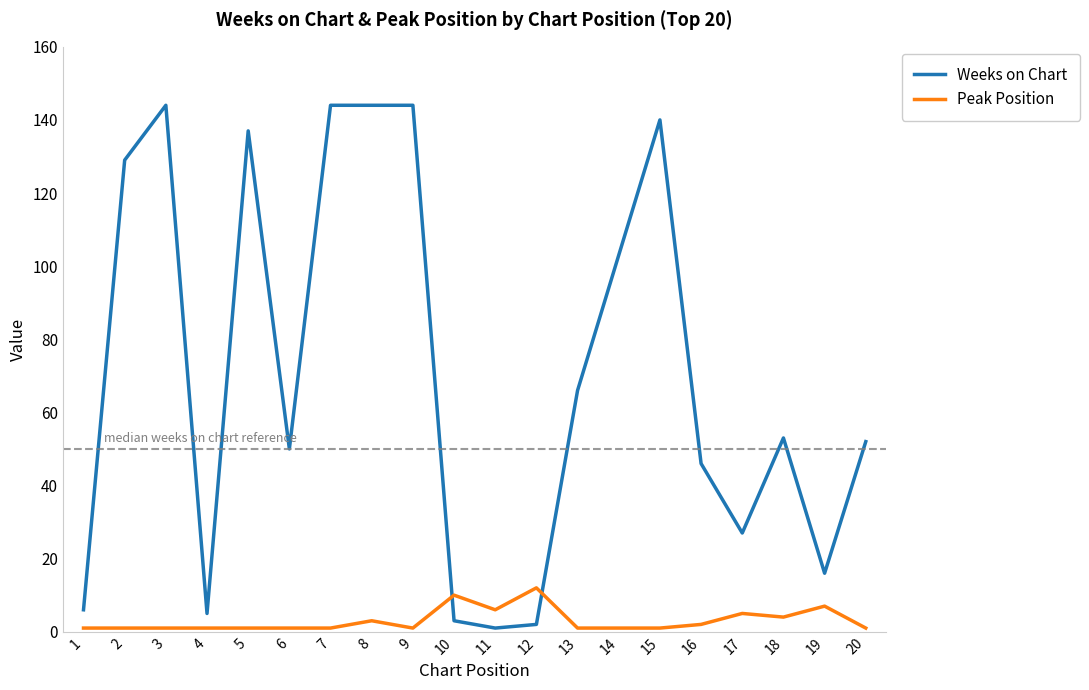

What is the maximum value for Weeks on Chart?

144